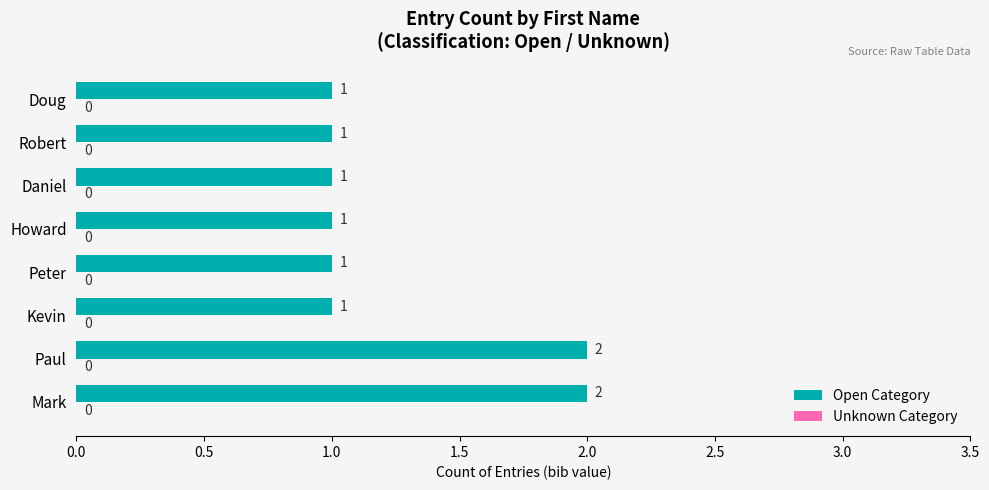

Count the values in the range 1 to 2.

8